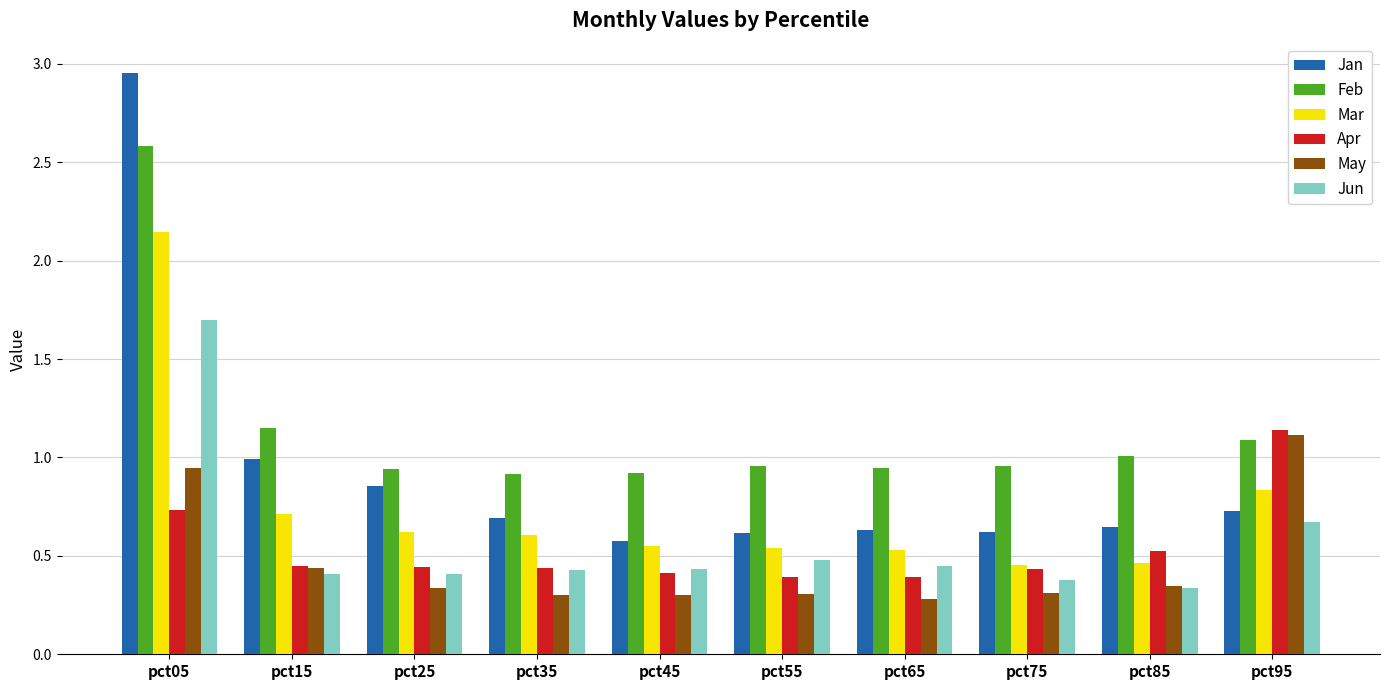

Which category has the highest value in the May series?

pct95